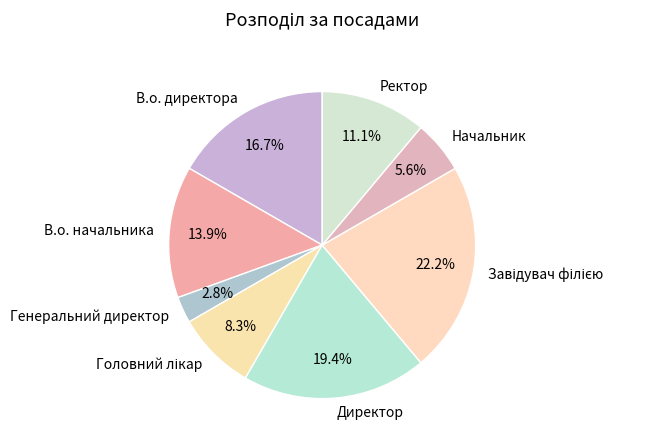

Which slice is the smallest?

Генеральний директор